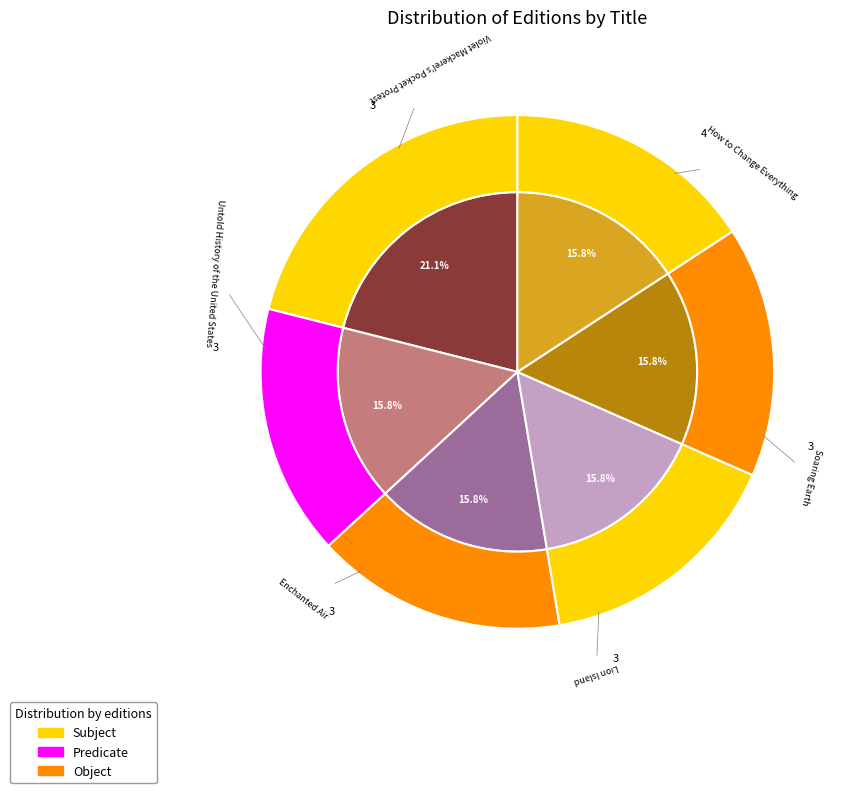

What percentage is NOT represented by Soaring Earth?

84.2%